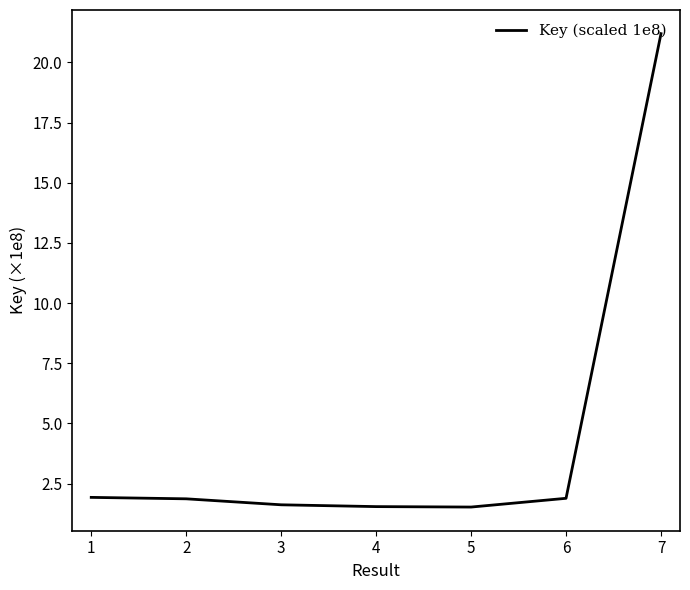

Is this an area chart (filled region under the line)?

No